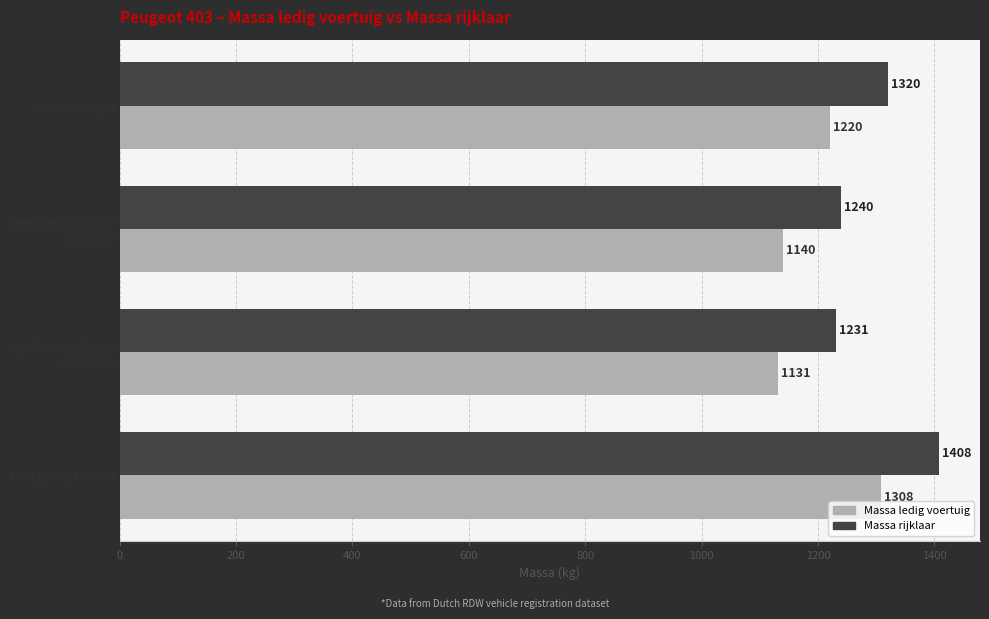

List the series in order of their peak value, highest first.

Massa rijklaar, Massa ledig voertuig